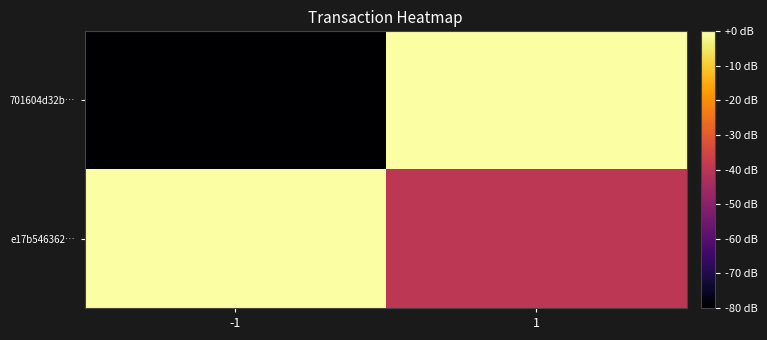

Reading left to right, what are all the values shown in this chart?

701604d32b…: -1=-80	1=0
e17b546362…: -1=0	1=-40